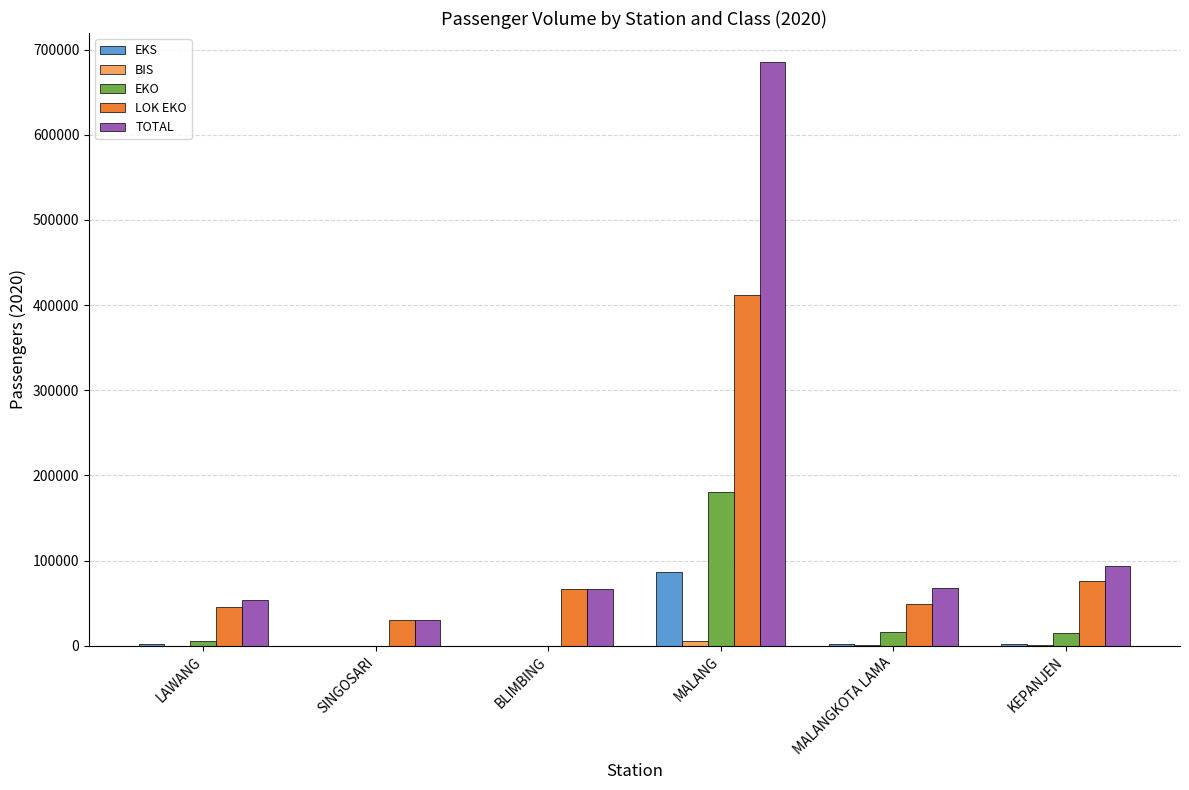

The value of EKO at MALANGKOTA LAMA is 16594. True or false?

True